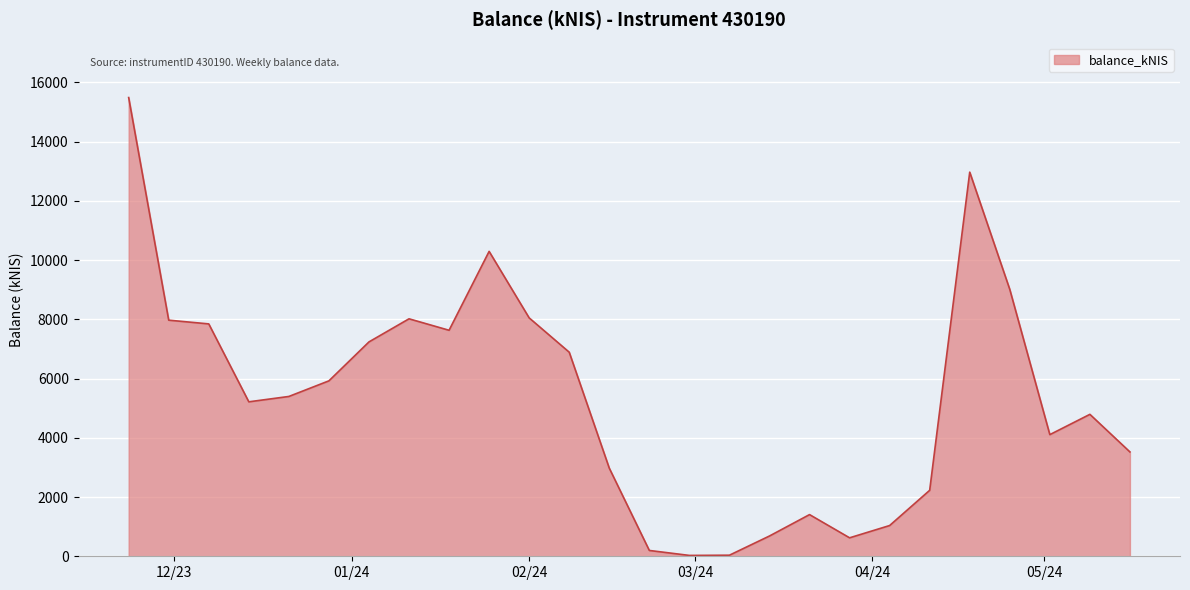

How many values exceed 5395?

13